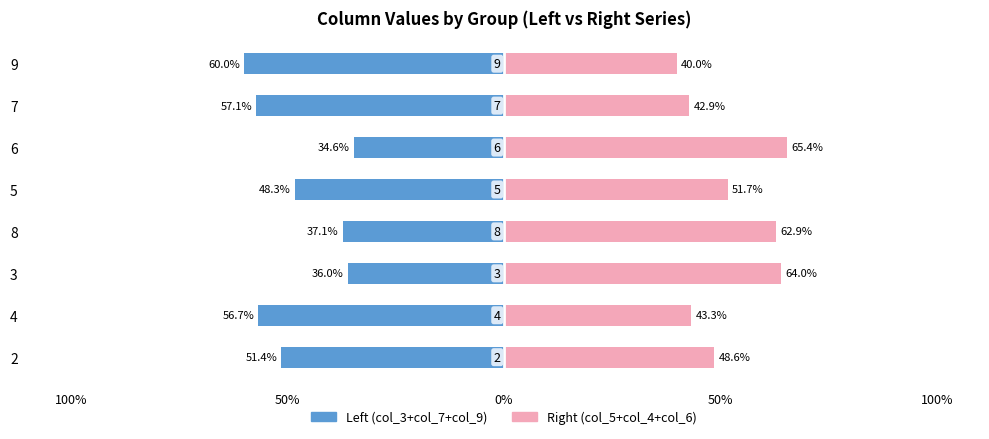

Between 100% and 0%, which series saw the biggest shift?

col_3+col_7+col_9 (Left)